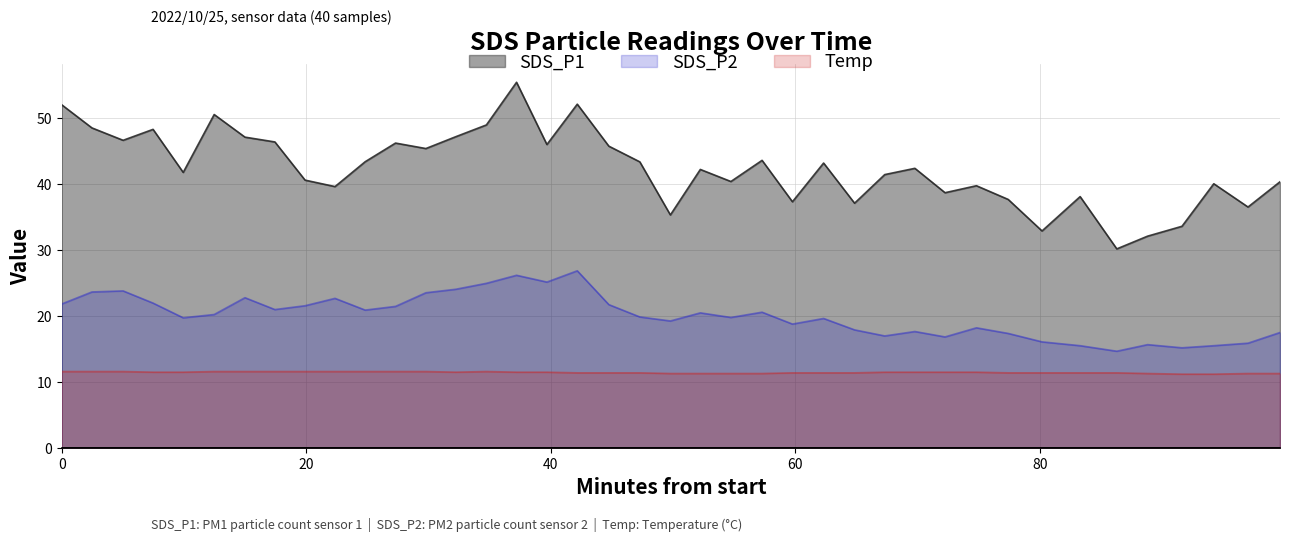

What is the label of the 27th point from the left?

2022/10/25 01:06:28